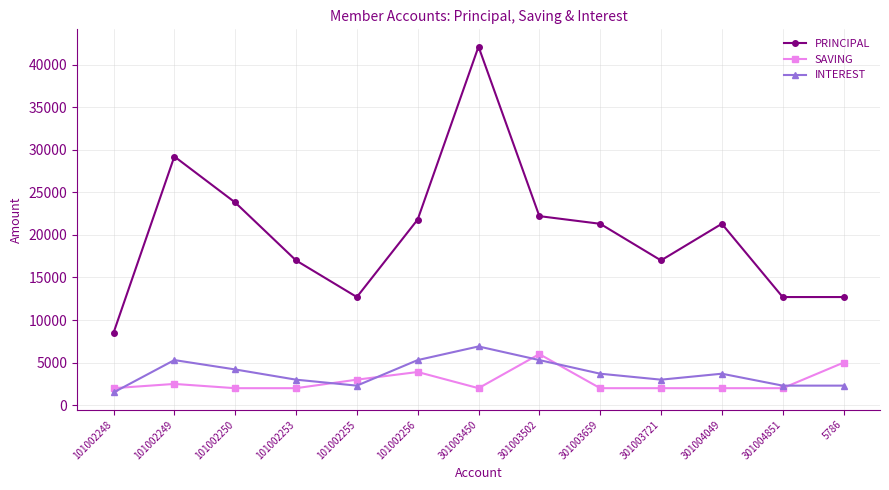

What is the total value across all series at 101002253?

22000